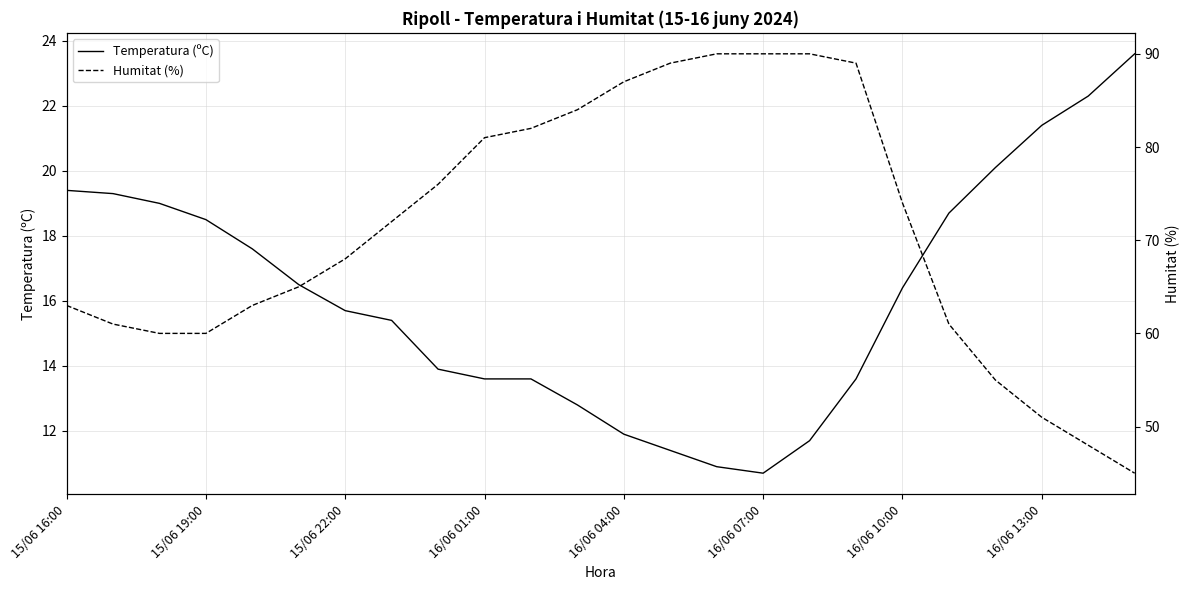

Which has a higher value, 23 or 22?

23